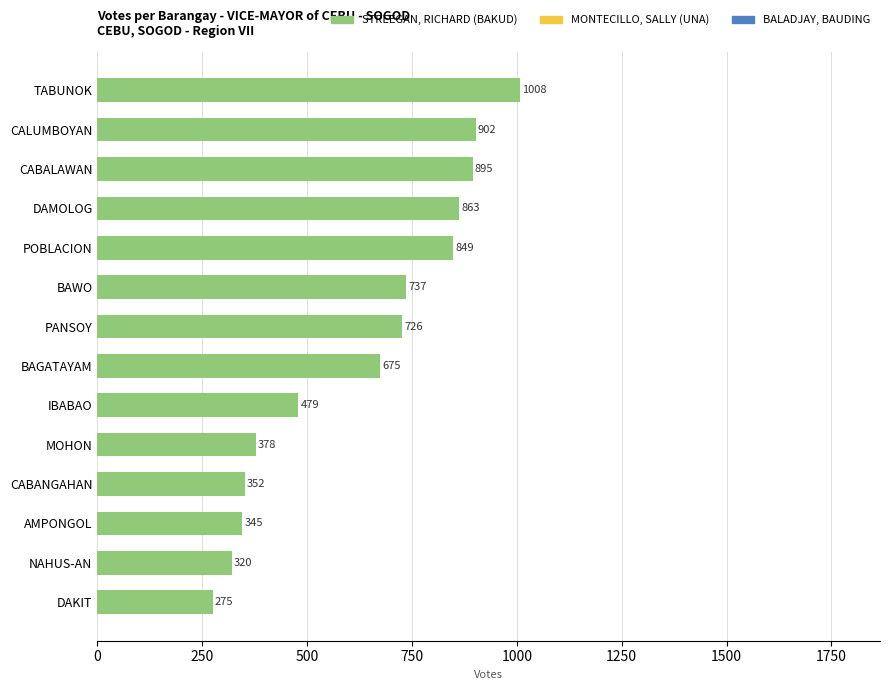

Is it true that the value at DAKIT is 463?

False